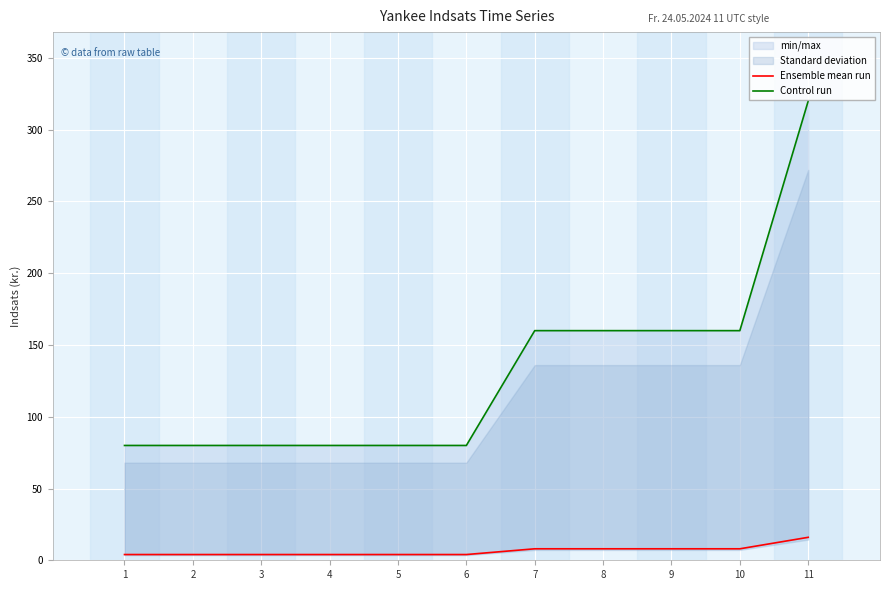

What is the value of the Ensemble mean run point at the 11th from the left?

16